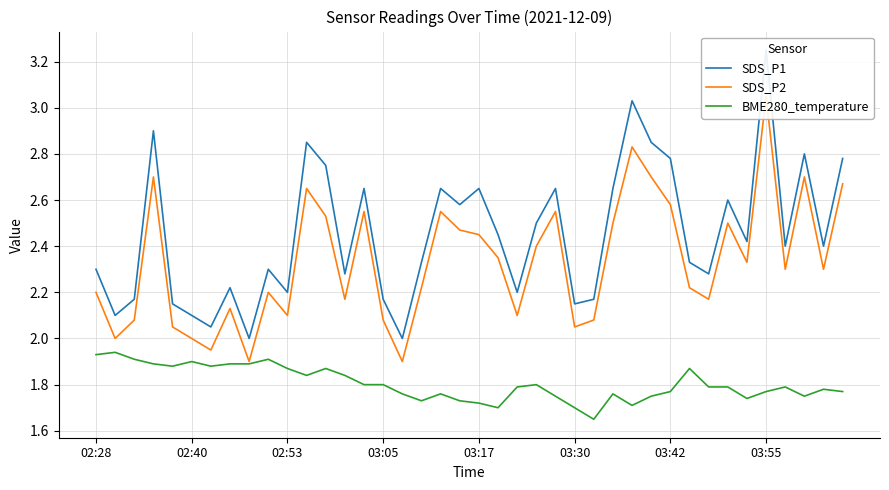

What is the maximum value shown in the chart?

3.2